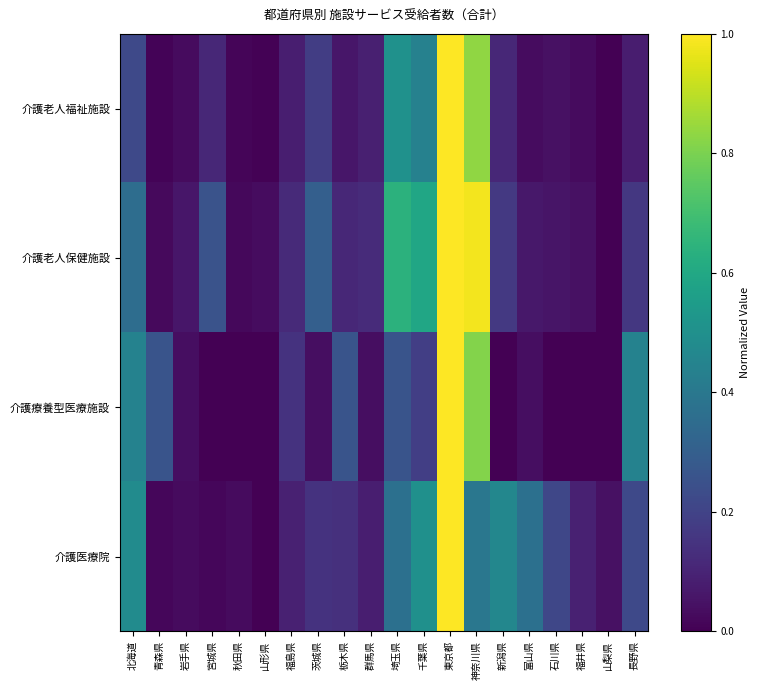

At which category does the chart reach its peak across all series?

東京都